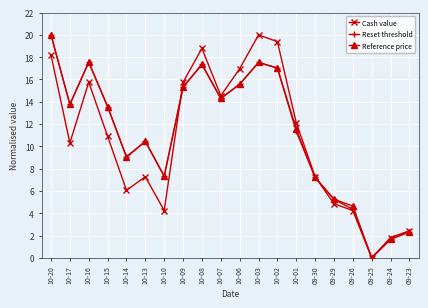

In Cash value, how many points are lower than both neighbors (excluding endpoints)?

5